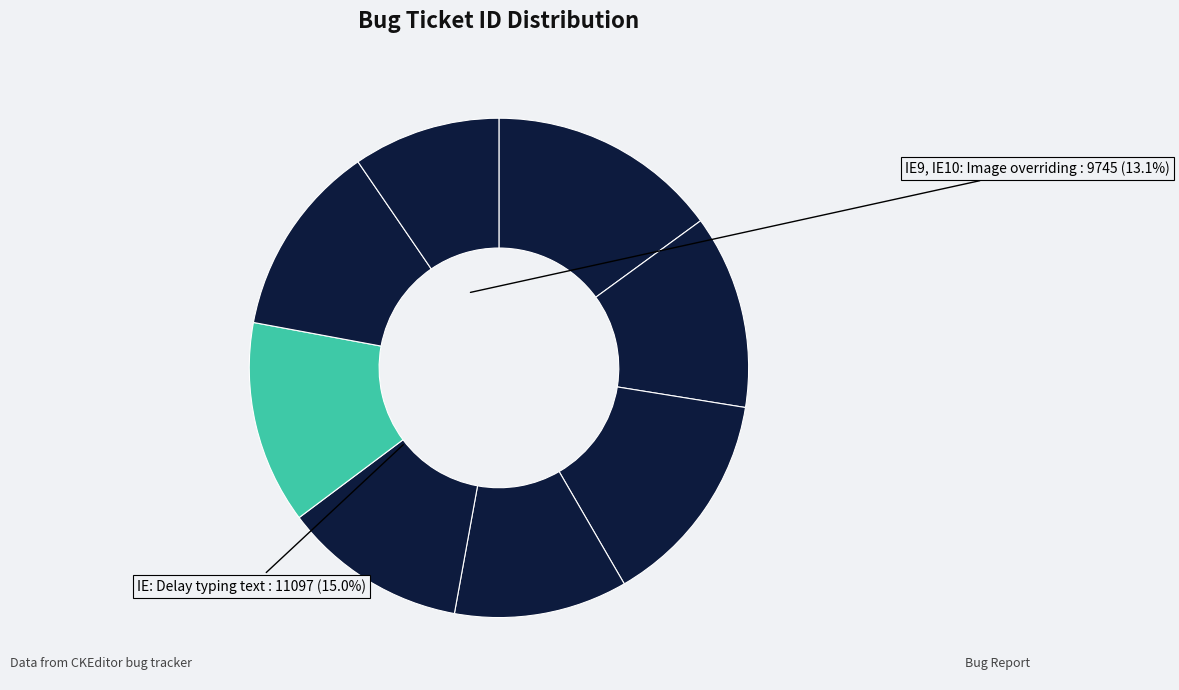

Rank the categories by value from highest to lowest.

IE: Delay typing text, [Bidi] Lack of scrollbar, IE9, IE10: Image overriding, disableObjectResizing, Font Size and Bold/Italic, IE - Cannot determine cells, [IE] Performance problems, FF: Opening Cell Properties